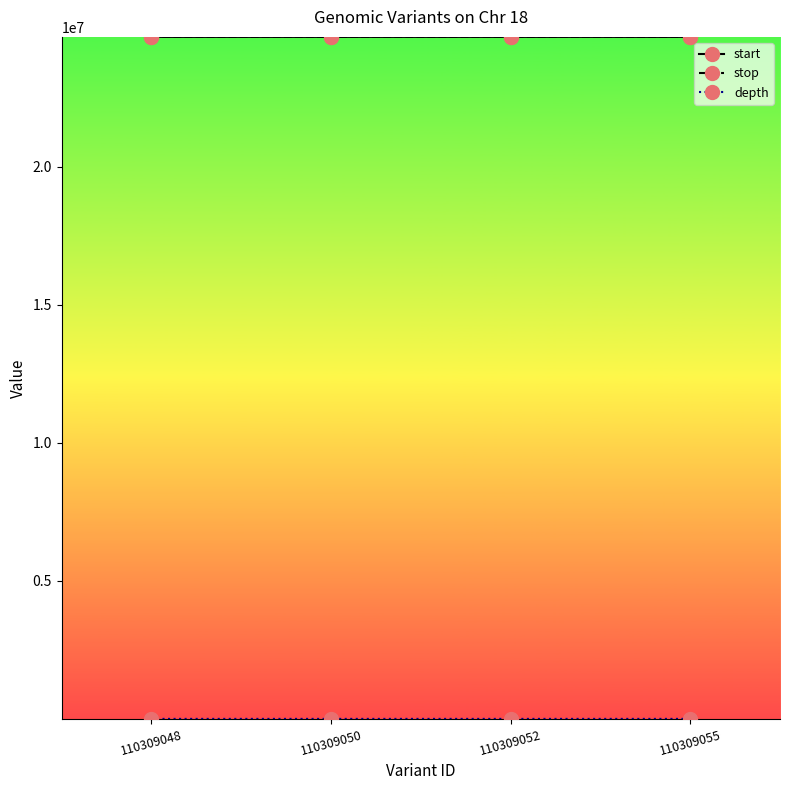

How many lines are shown in the chart?

3